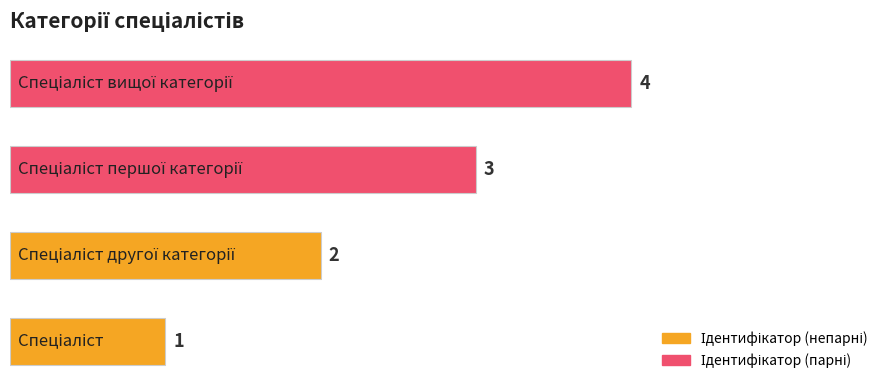

What is the difference between the maximum and minimum values?

3